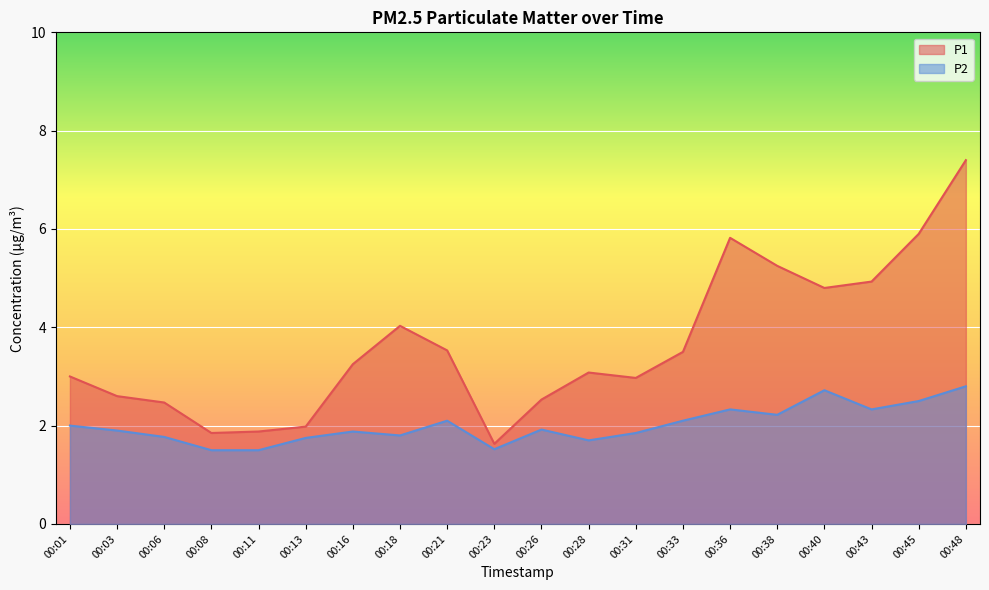

How many lines are shown in the chart?

2